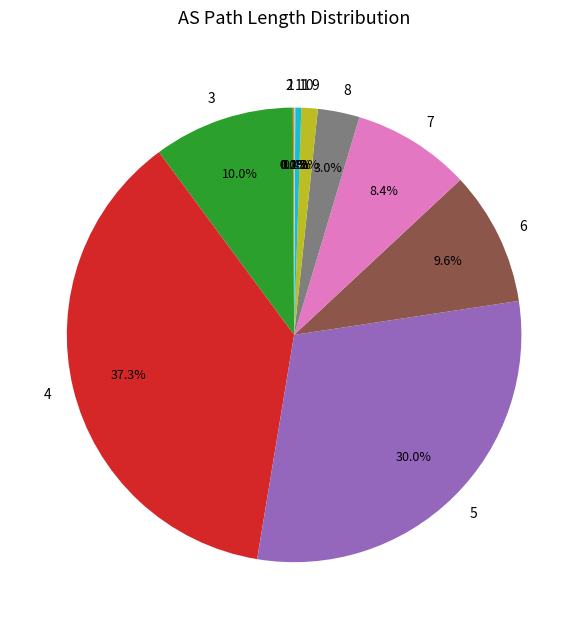

To the nearest percent, what is the average slice percentage?

9%